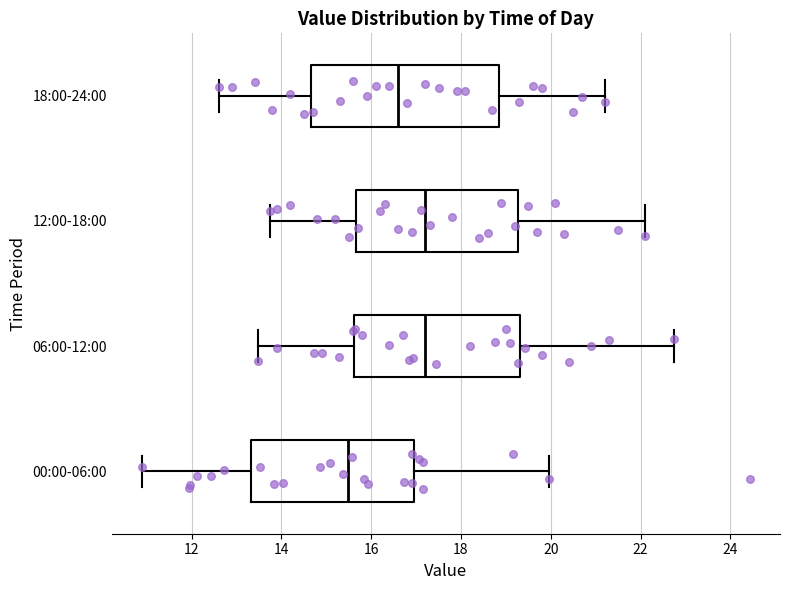

Reading bottom to top, read every box against the x-axis: the position of its median line, the range the box covers, and the ends of its whiskers. The values are not printed on the chart, so give them approximately, as read against the axis.

00:00-06:00: median 15.4, box 13.4 to 17.0, whiskers 11.0 to 20.0
06:00-12:00: median 17.2, box 15.6 to 19.4, whiskers 13.4 to 22.8
12:00-18:00: median 17.2, box 15.6 to 19.2, whiskers 13.8 to 22.2
18:00-24:00: median 16.6, box 14.6 to 18.8, whiskers 12.6 to 21.2